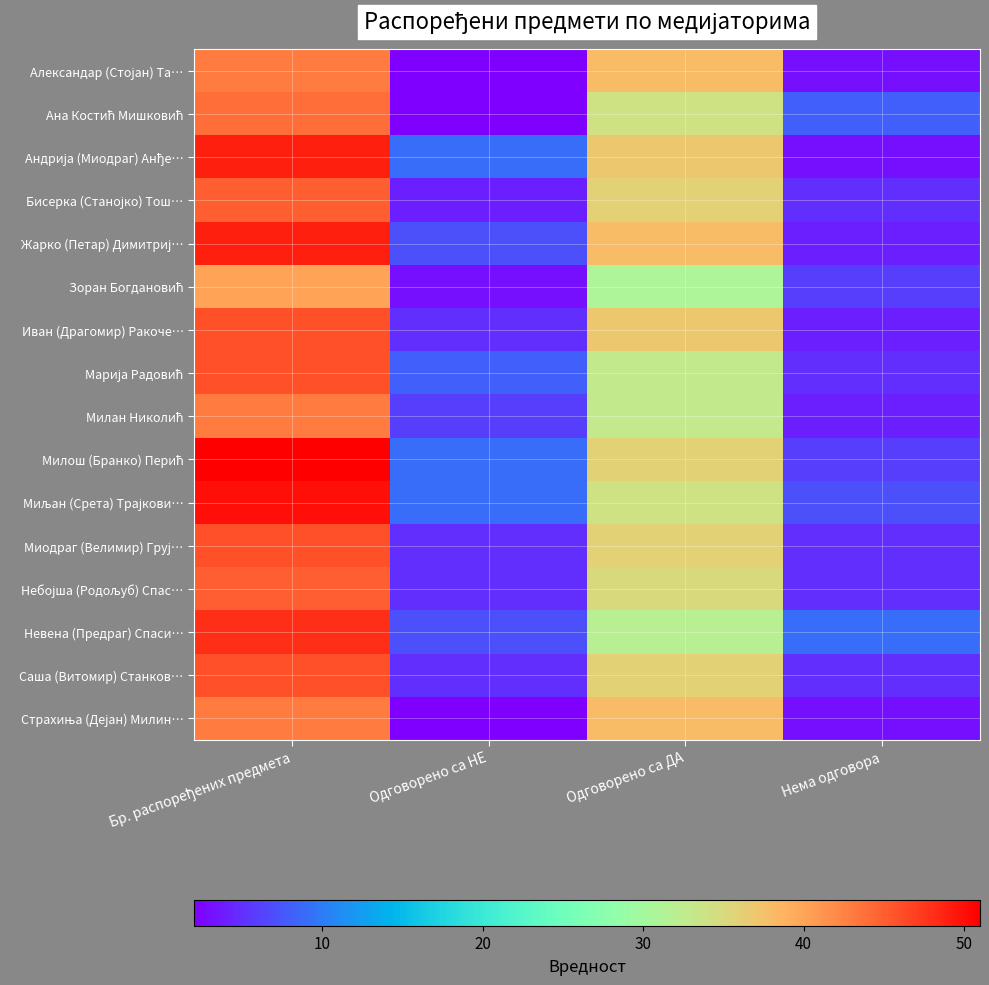

Which category has the highest value across all series?

Бр. распоређених предмета